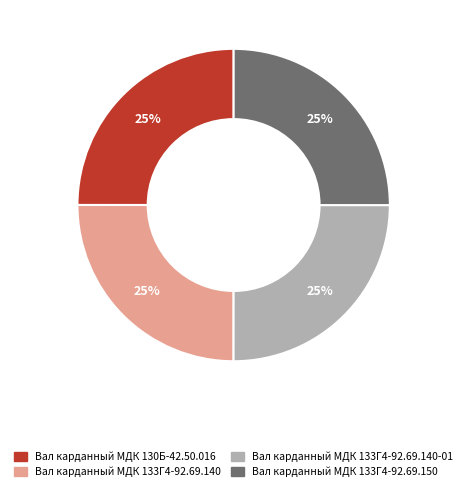

Is there a majority slice in this chart?

No